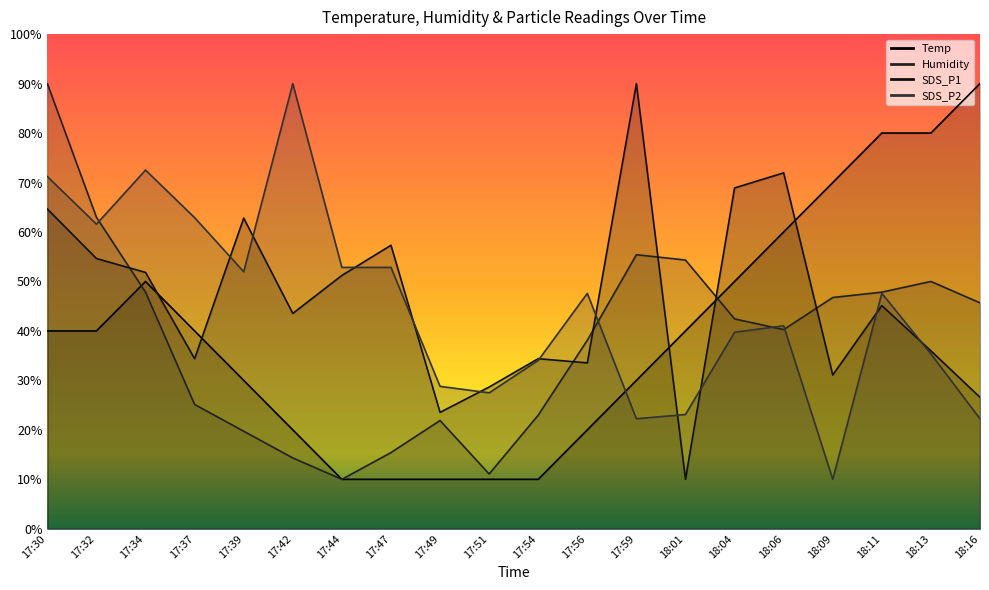

How many lines are shown in the chart?

4